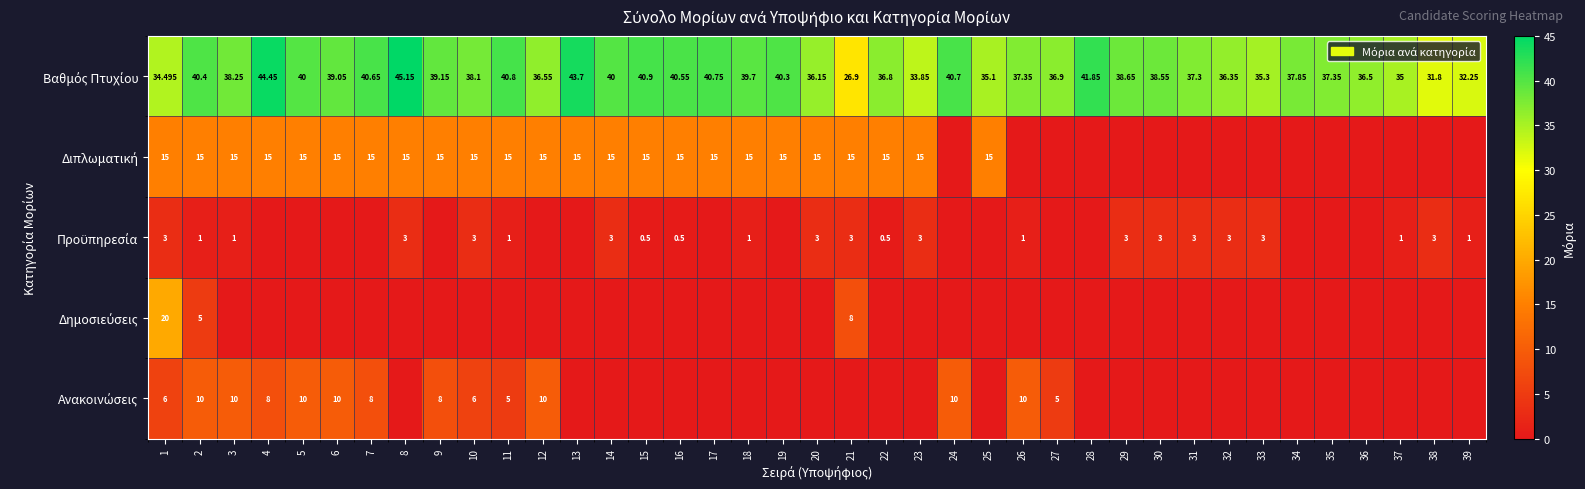

At which label does Βαθμός Πτυχίου reach its peak?

8